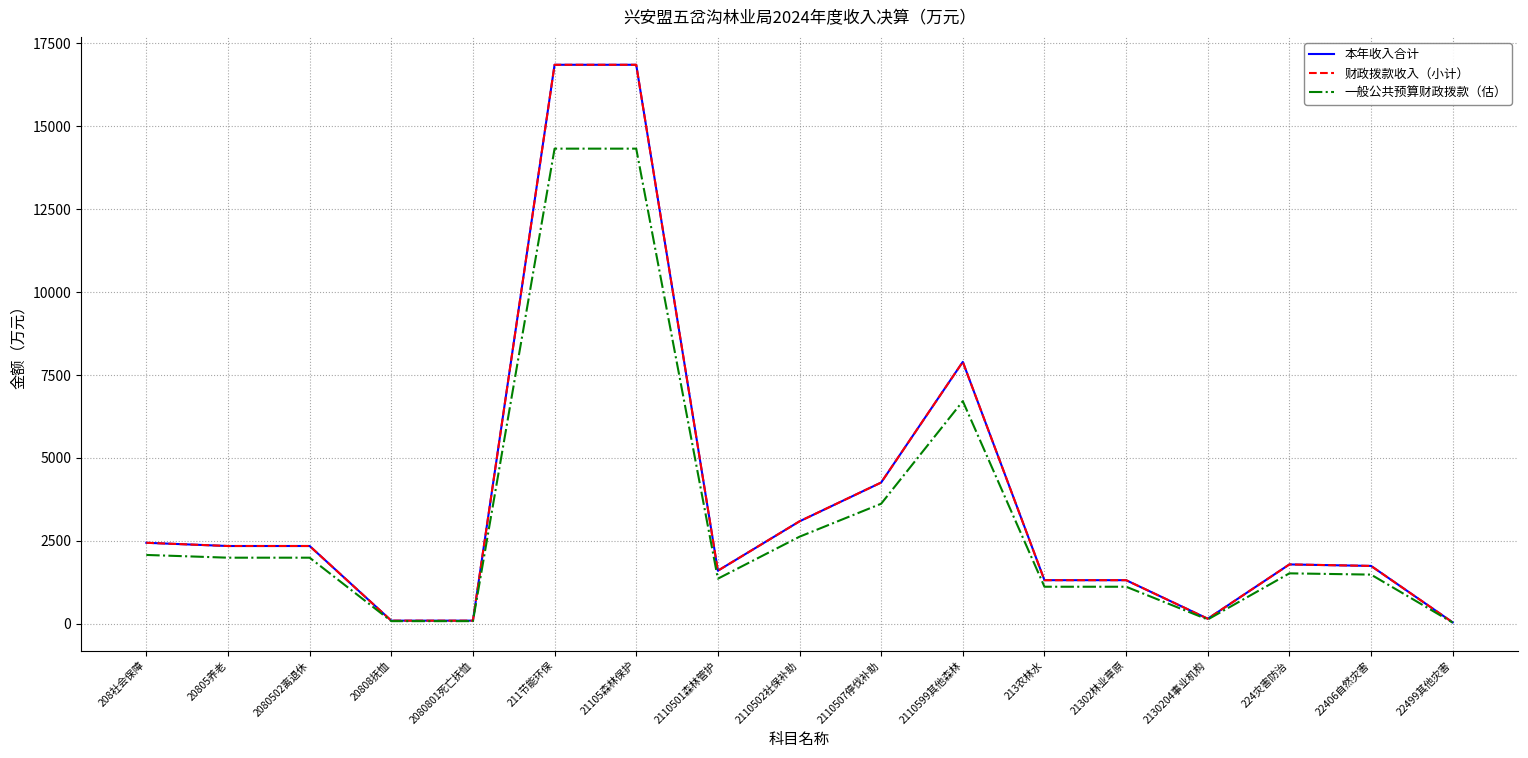

Reading left to right, extract all data points from this chart.

本年收入合计: 2444.3	2347.2	2347.2	97.1	97.1	16852.2	16852.2	1602.5	3090.8	4260.7	7898.2	1317.2	1317.2	155.4	1792.1	1747.1	45.0
财政拨款收入（小计）: 2444.3	2347.2	2347.2	97.1	97.1	16852.2	16852.2	1602.5	3090.8	4260.7	7898.2	1317.2	1317.2	155.4	1792.1	1747.1	45.0
一般公共预算财政拨款（估）: 2077.7	1995.1	1995.1	82.5	82.5	14324.3	14324.3	1362.1	2627.2	3621.6	6713.5	1119.6	1119.6	132.1	1523.3	1485.0	38.2